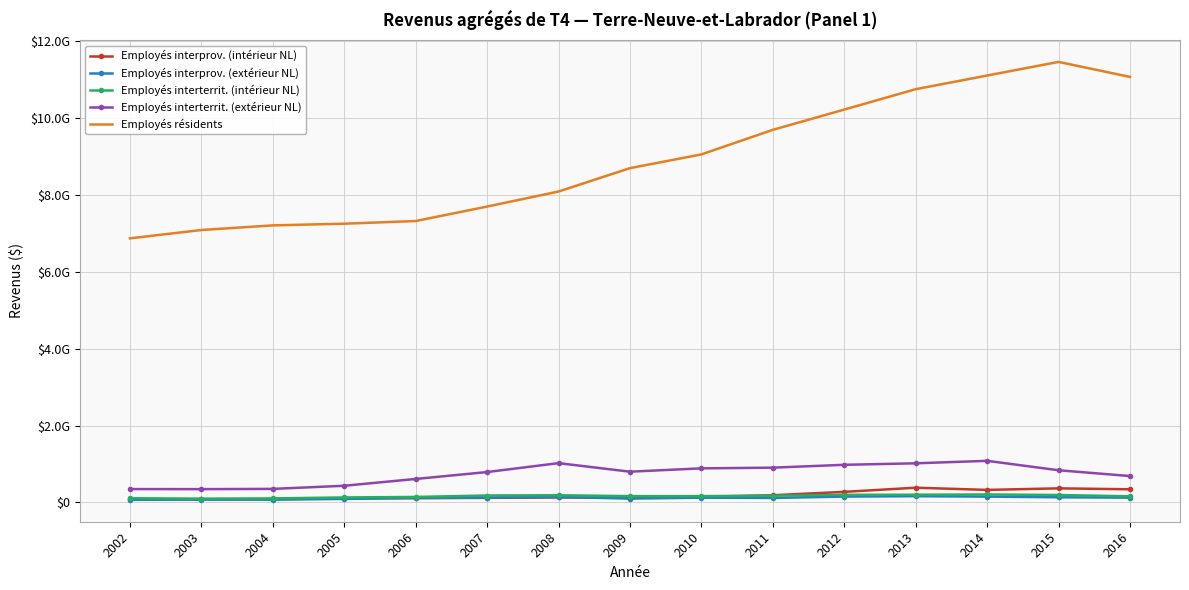

Between 2004 and 2006, which series saw the biggest shift?

Employés interterrit. (extérieur NL)